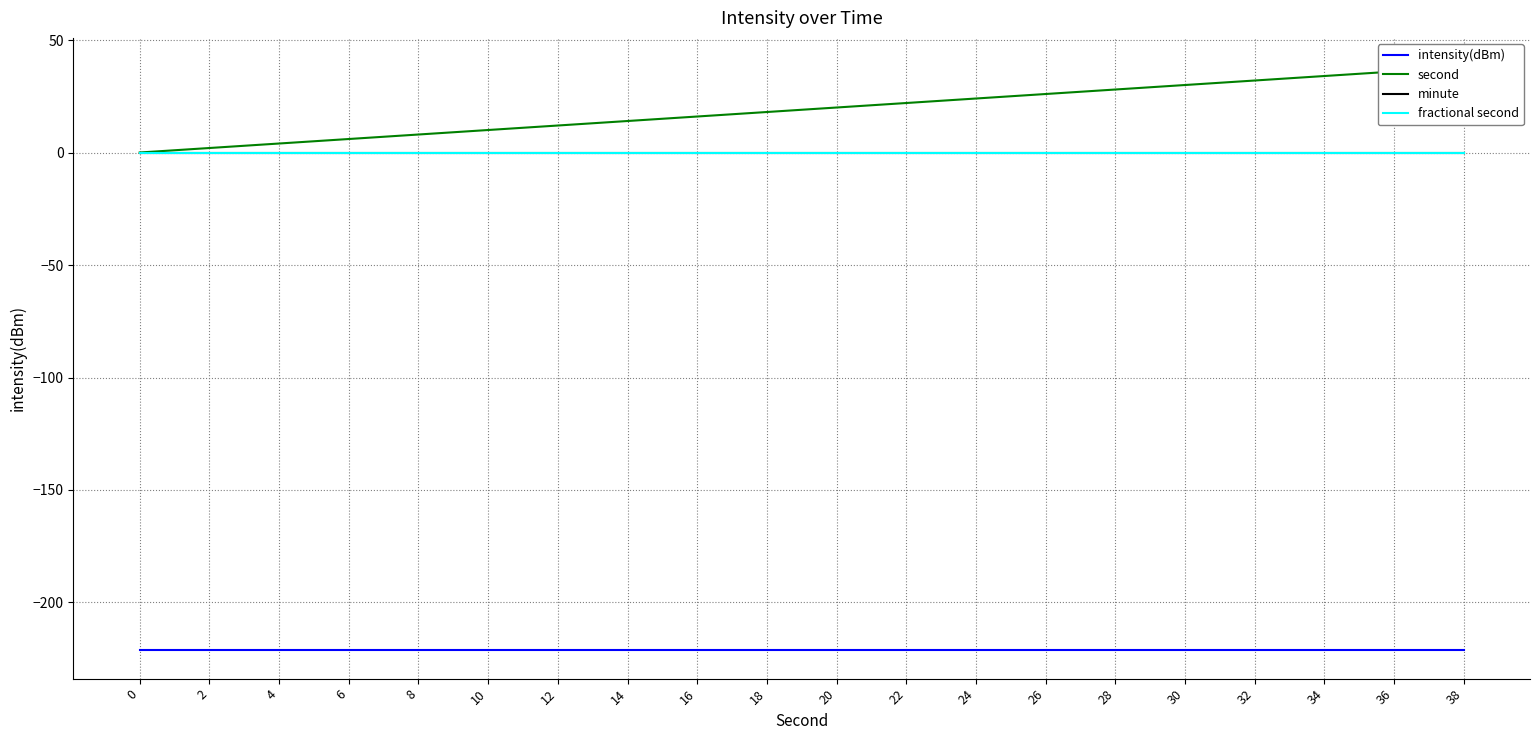

List the series in order of their peak value, lowest first.

intensity(dBm), minute, fractional second, second